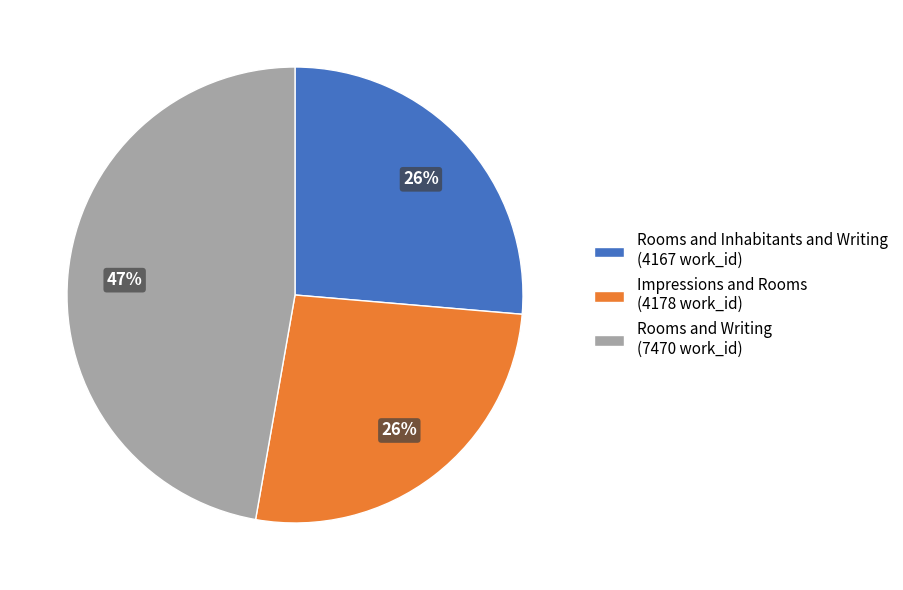

What is the largest slice in the pie chart?

Rooms and Writing